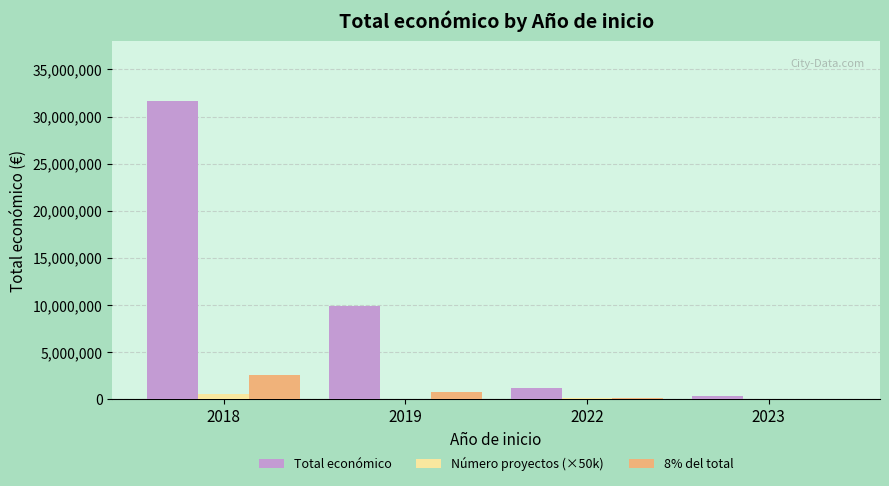

Between 2019 and 2023, which series saw the biggest shift?

Total económico